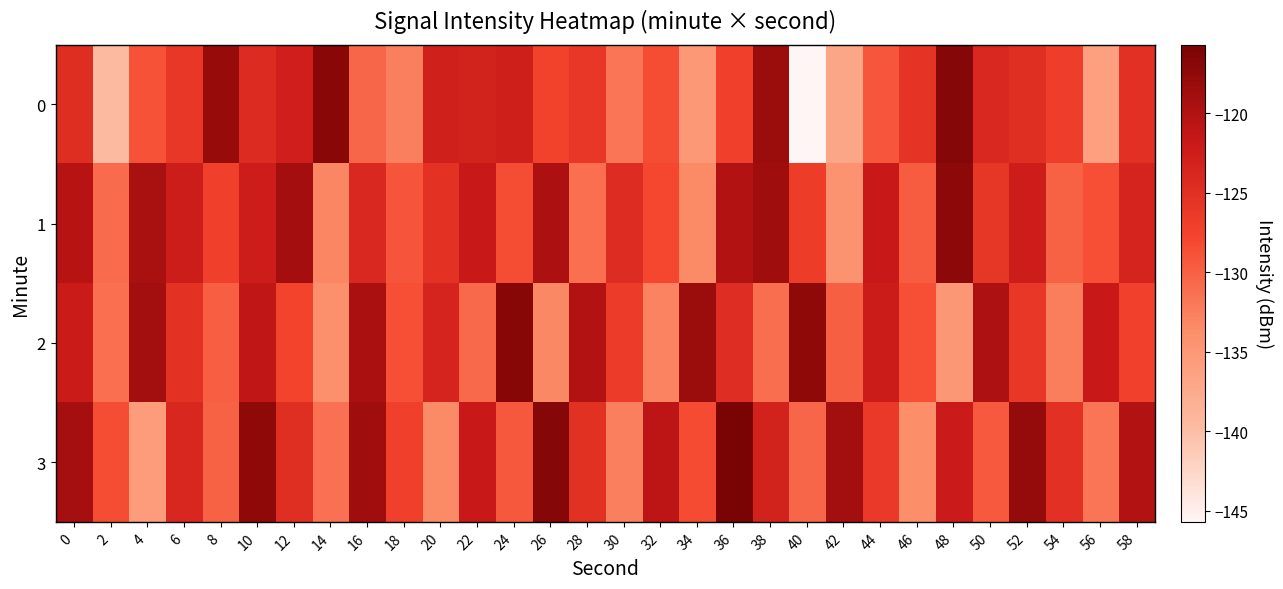

What is the spread (max minus min) of values at 58?

7.1